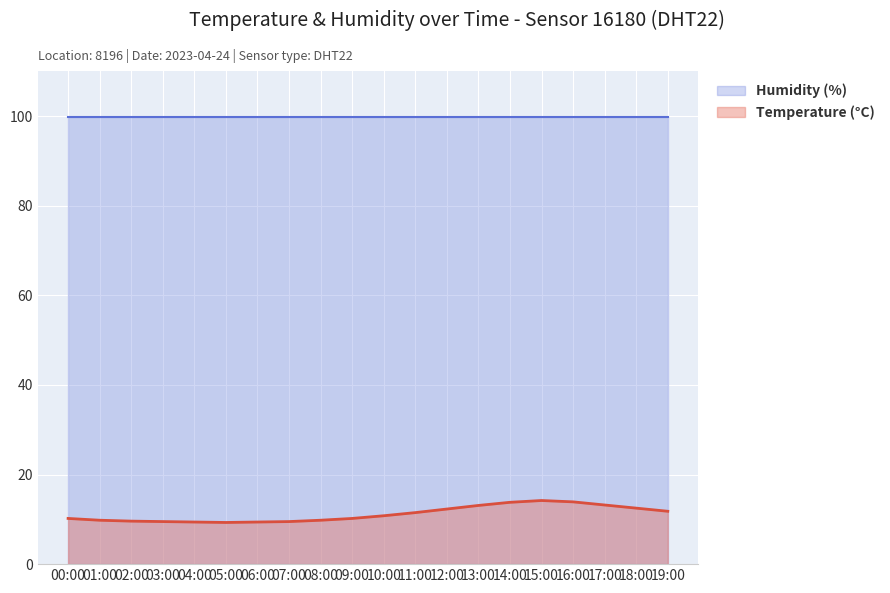

Rank the categories by value from highest to lowest.

15:00, 16:00, 14:00, 17:00, 13:00, 18:00, 12:00, 19:00, 11:00, 10:00, 00:00, 09:00, 01:00, 08:00, 02:00, 03:00, 07:00, 04:00, 06:00, 05:00